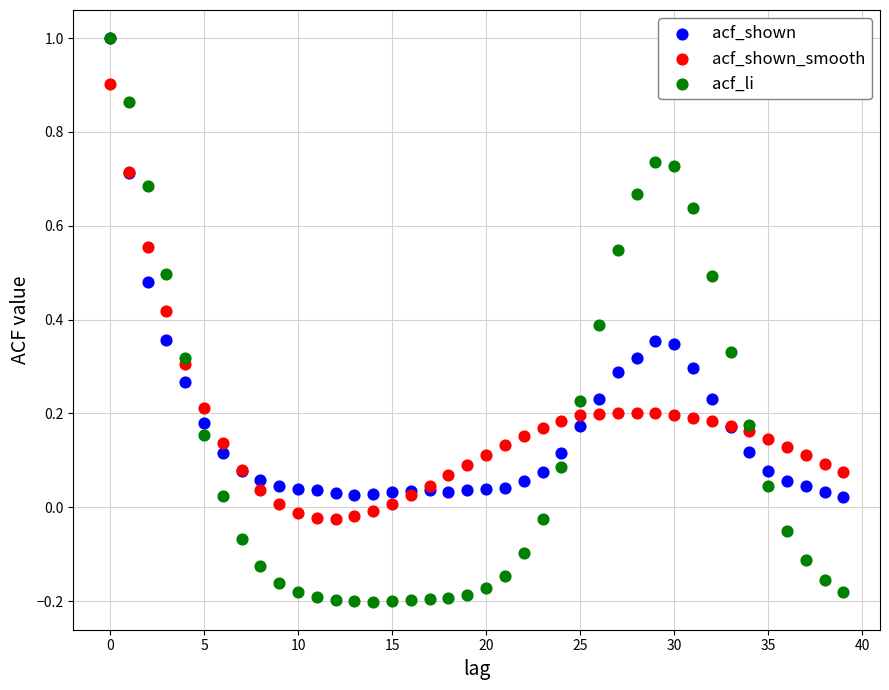

Which series contains the lowest Y value?

acf_li